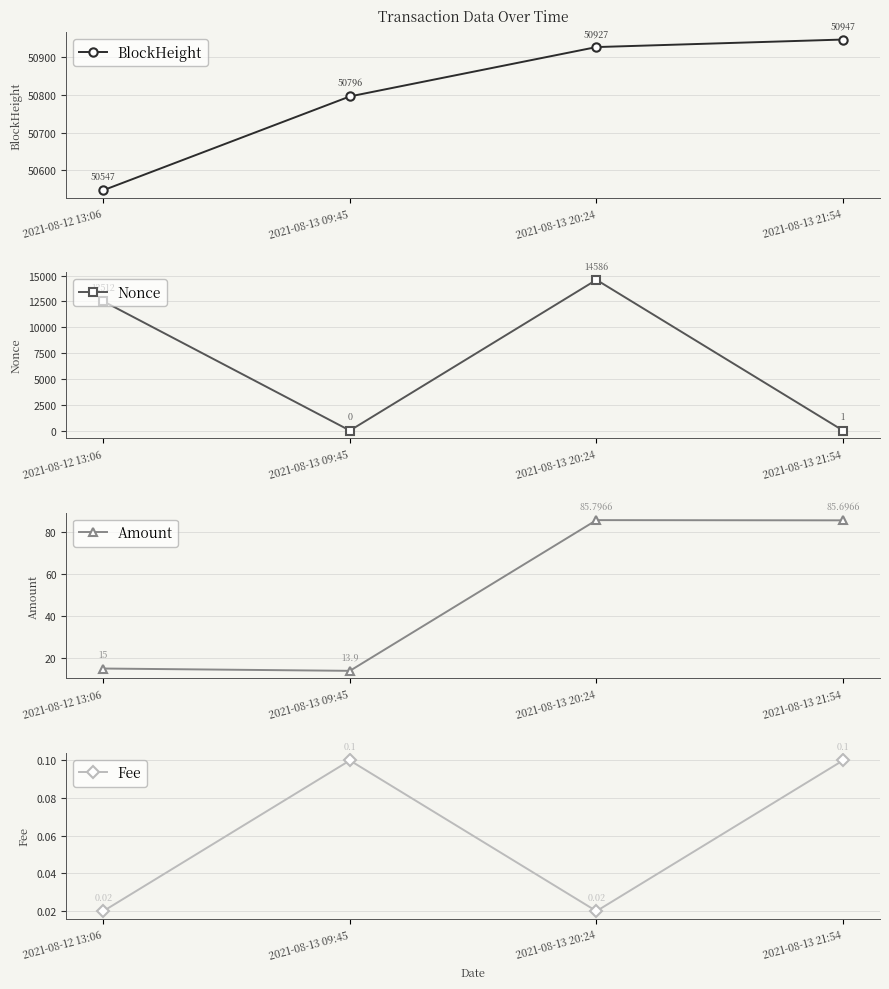

The Fee series shows 0.1 at 2021-08-13 21:54. True or false?

True